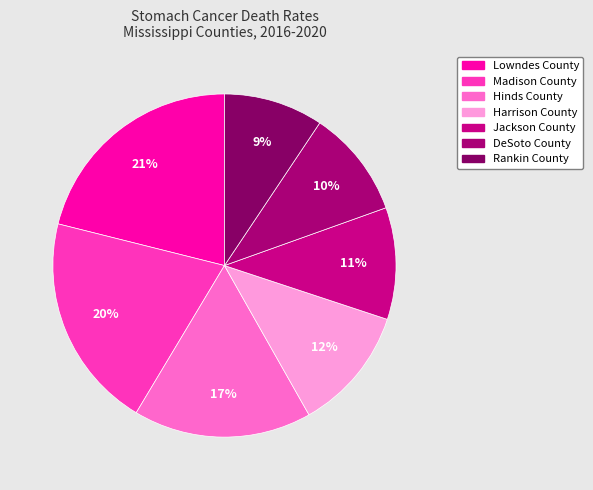

How many slices are in this pie chart?

7